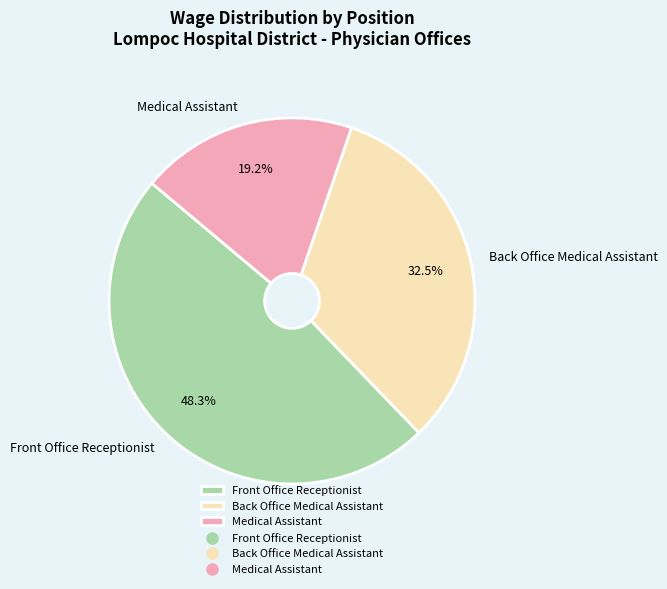

What percentage is the Front Office Receptionist slice, to the nearest percent?

48%